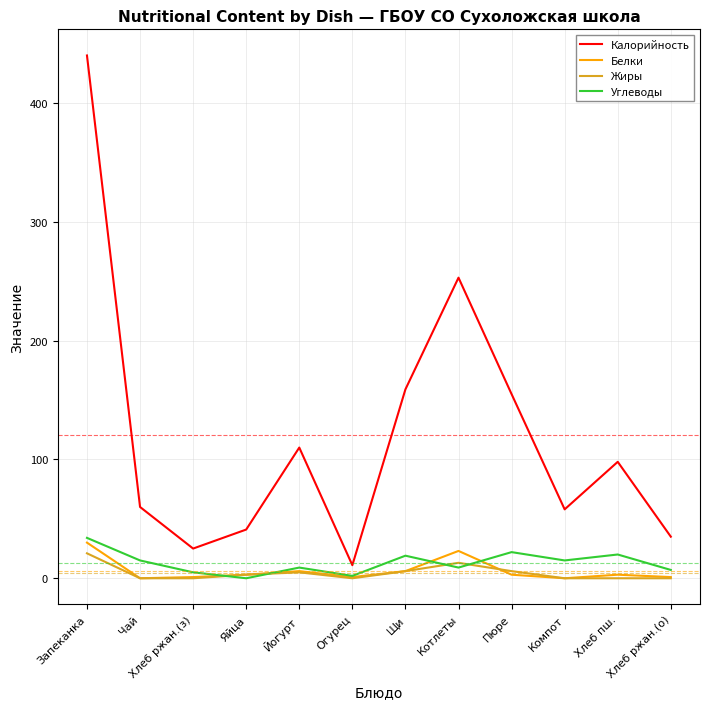

Is this an area chart (filled region under the line)?

No